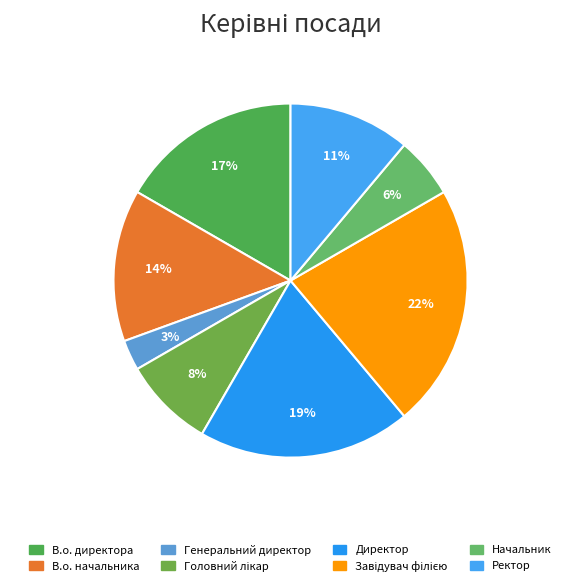

How many segments does this pie chart have?

8